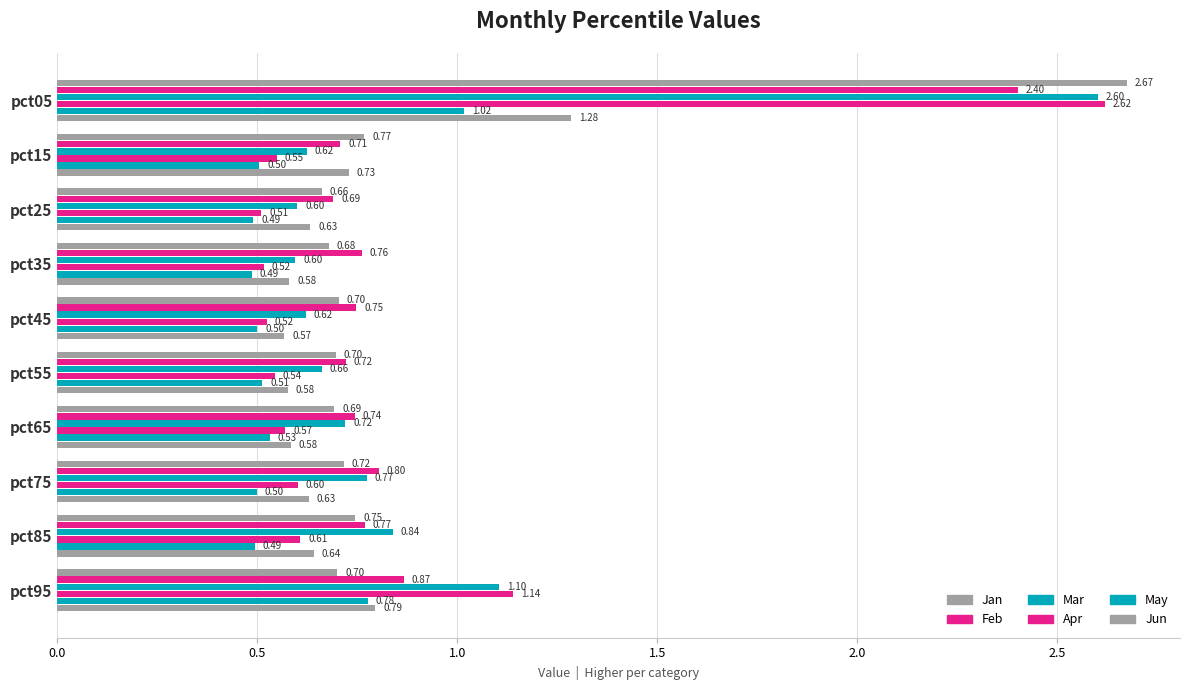

Reading left to right, list all the values displayed in this chart.

Jan: 2.7	0.8	0.7	0.7	0.7	0.7	0.7	0.7	0.7	0.7
Feb: 2.4	0.7	0.7	0.8	0.7	0.7	0.7	0.8	0.8	0.9
Mar: 2.6	0.6	0.6	0.6	0.6	0.7	0.7	0.8	0.8	1.1
Apr: 2.6	0.5	0.5	0.5	0.5	0.5	0.6	0.6	0.6	1.1
May: 1.0	0.5	0.5	0.5	0.5	0.5	0.5	0.5	0.5	0.8
Jun: 1.3	0.7	0.6	0.6	0.6	0.6	0.6	0.6	0.6	0.8